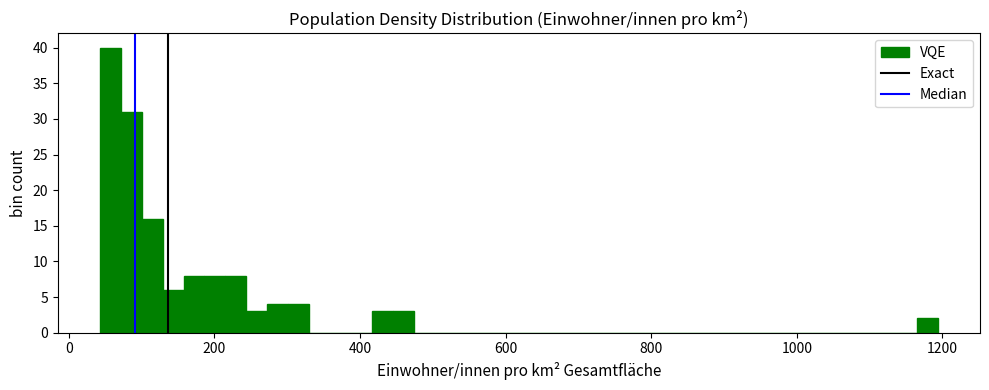

Around what value on the x-axis is the tallest bar? Give the approximate position of its centre, as read against the axis.

60